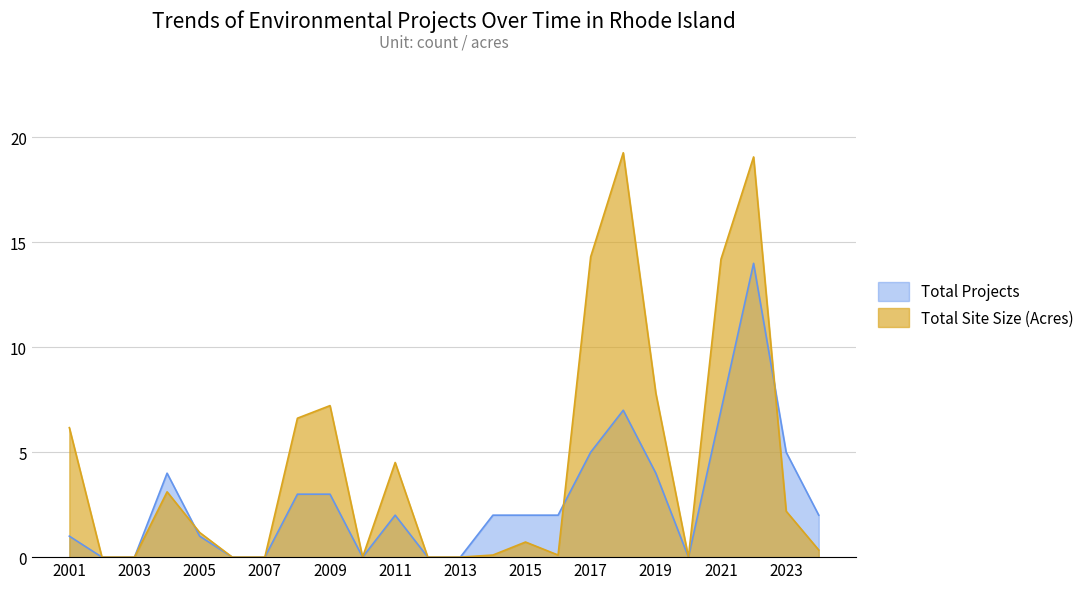

What is the average value of the Total Site Size (Acres) series?

4.5